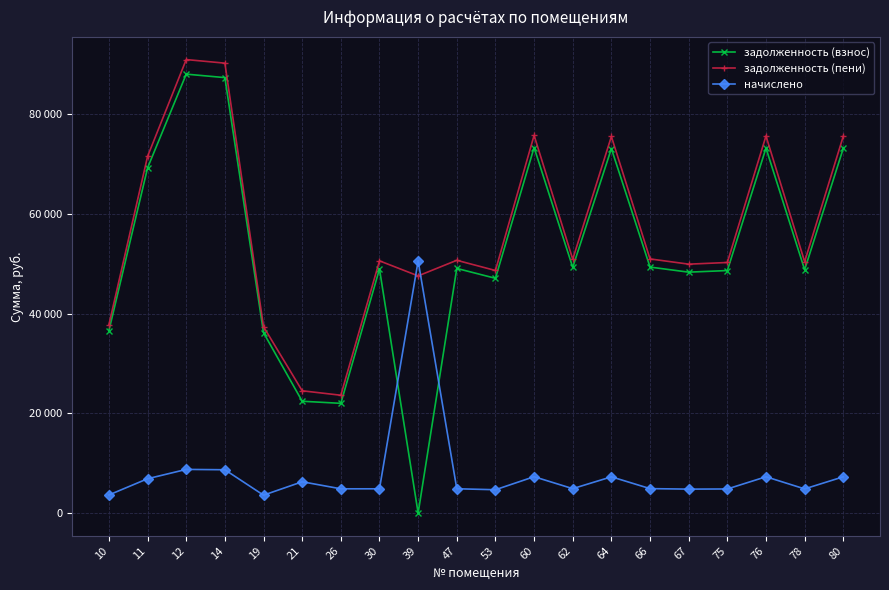

What is the value of the задолженность (пени) point at the 4th from the left?

90184.4